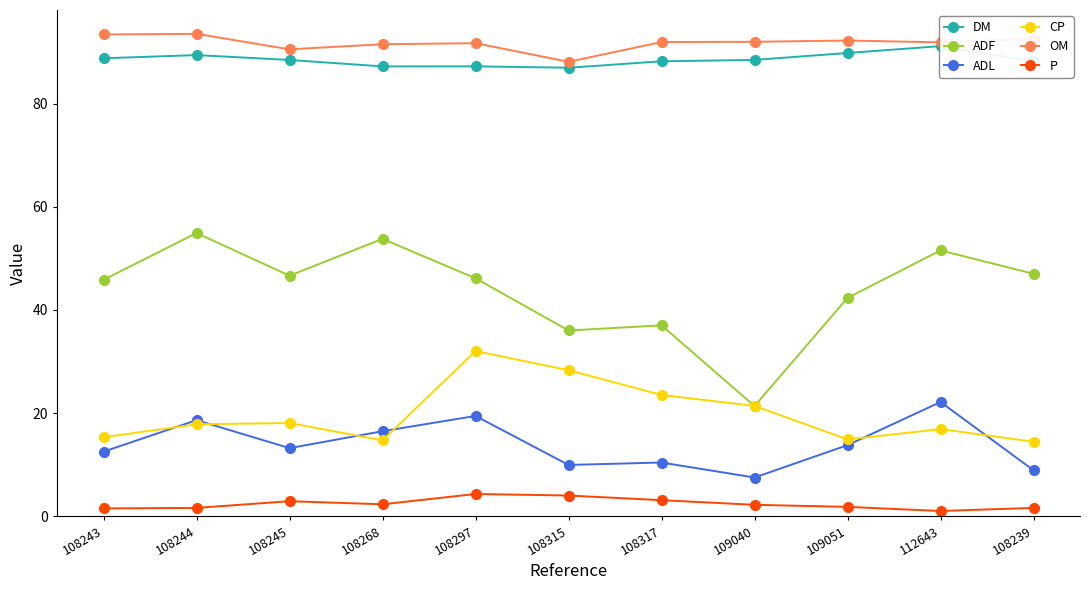

Reading left to right, transcribe all the data shown in this chart.

DM: 108243=88.8	108244=89.4	108245=88.5	108268=87.2	108297=87.2	108315=87.0	108317=88.2	109040=88.5	109051=89.8	112643=91.1	108239=88.2
ADF: 108243=45.8	108244=54.9	108245=46.6	108268=53.8	108297=46.1	108315=36.0	108317=37.0	109040=21.4	109051=42.3	112643=51.5	108239=47.0
ADL: 108243=12.5	108244=18.6	108245=13.2	108268=16.5	108297=19.4	108315=9.9	108317=10.4	109040=7.5	109051=13.8	112643=22.1	108239=8.9
CP: 108243=15.3	108244=17.8	108245=18.1	108268=14.7	108297=32.0	108315=28.3	108317=23.5	109040=21.4	109051=14.9	112643=16.9	108239=14.4
OM: 108243=93.4	108244=93.5	108245=90.5	108268=91.5	108297=91.7	108315=88.1	108317=91.9	109040=92.0	109051=92.2	112643=91.9	108239=92.5
P: 108243=1.5	108244=1.6	108245=2.9	108268=2.3	108297=4.3	108315=4.0	108317=3.1	109040=2.2	109051=1.8	112643=1.0	108239=1.6